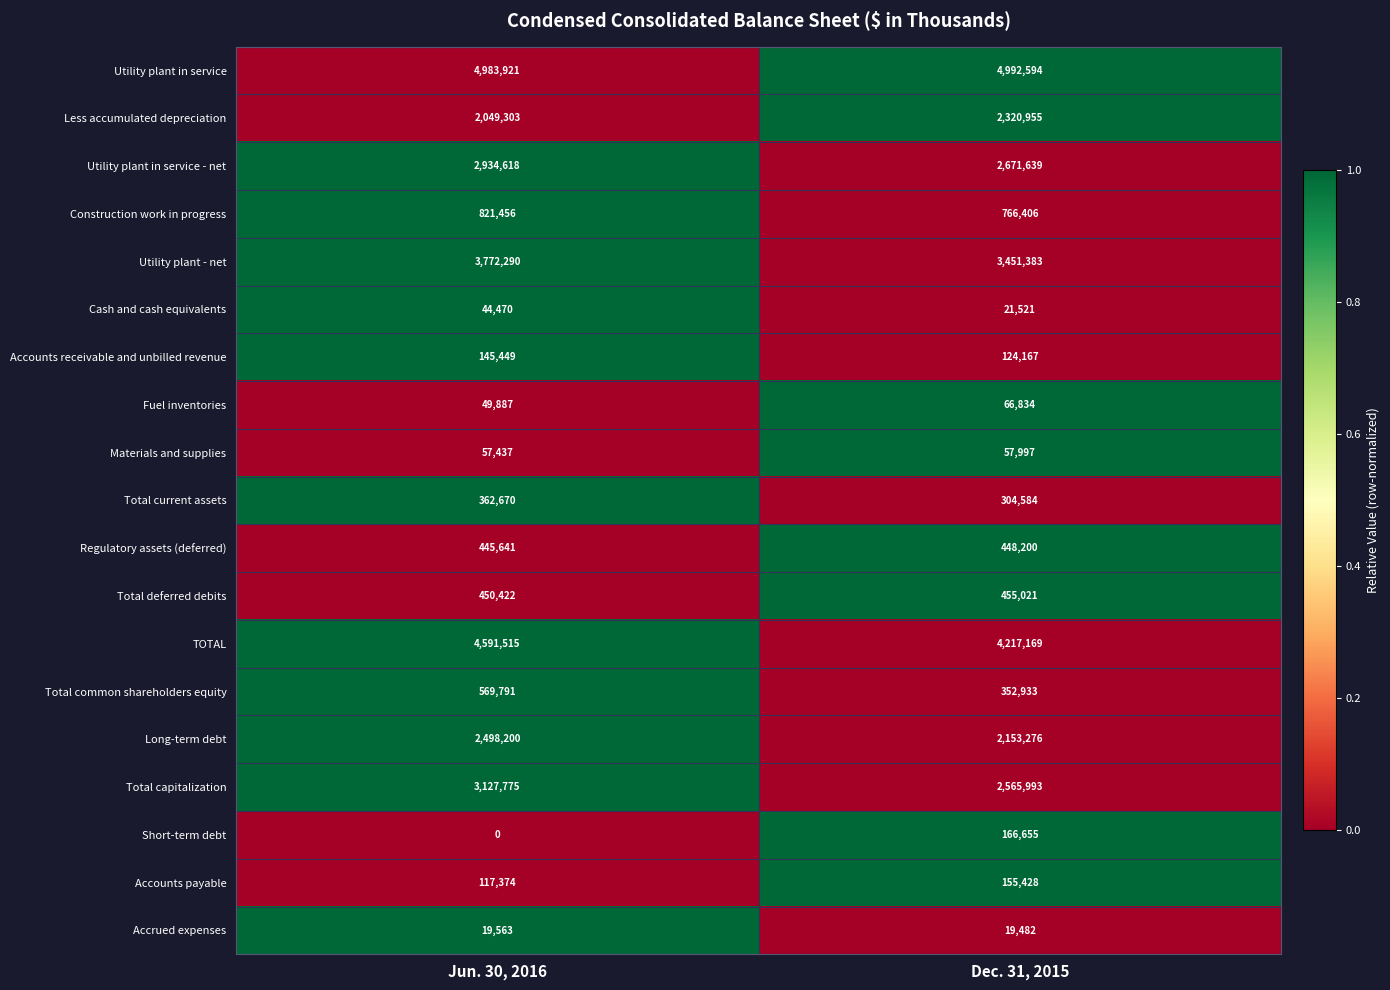

At Dec. 31, 2015, list the series in order from smallest to largest.

Accrued expenses, Cash and cash equivalents, Materials and supplies, Fuel inventories, Accounts receivable and unbilled revenue, Accounts payable, Short-term debt, Total current assets, Total common shareholders equity, Regulatory assets (deferred), Total deferred debits, Construction work in progress, Long-term debt, Less accumulated depreciation, Total capitalization, Utility plant in service - net, Utility plant - net, TOTAL, Utility plant in service